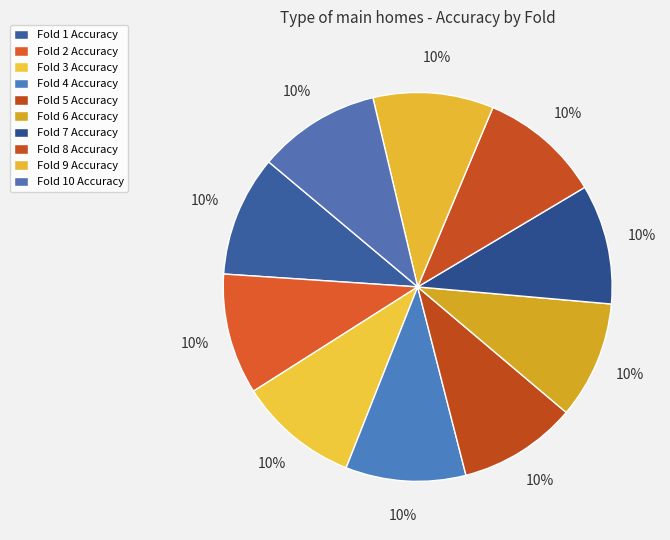

Which slice is the smallest?

6